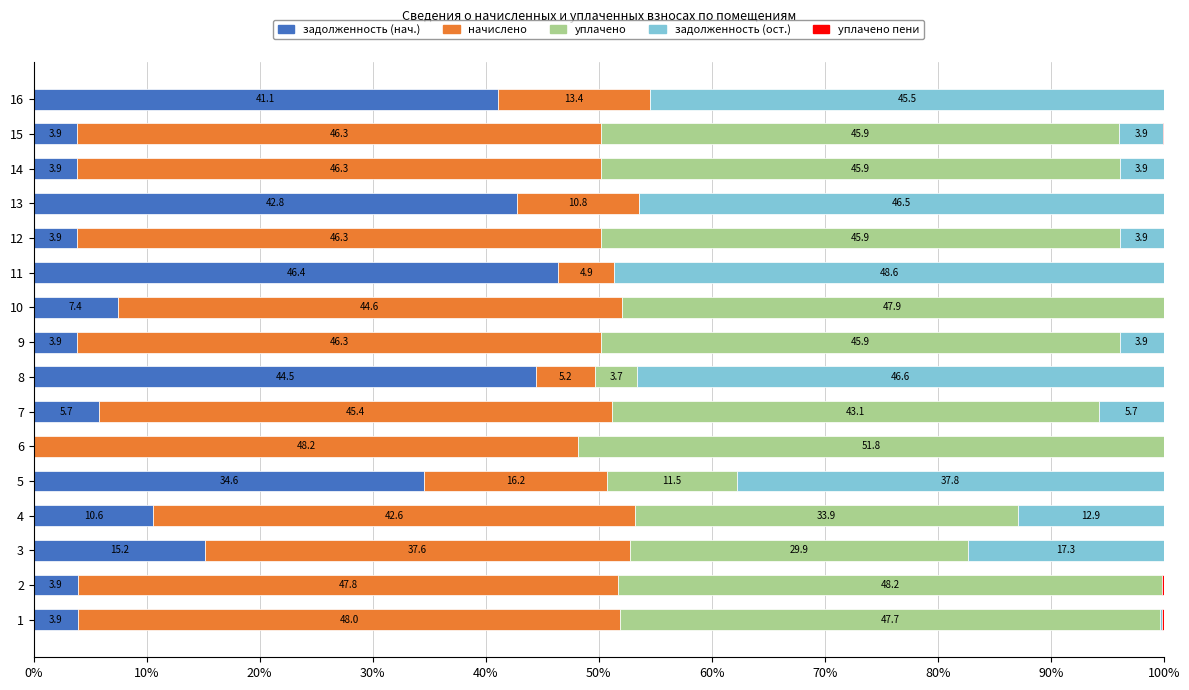

At which label does задолженность (нач.) reach its peak?

11